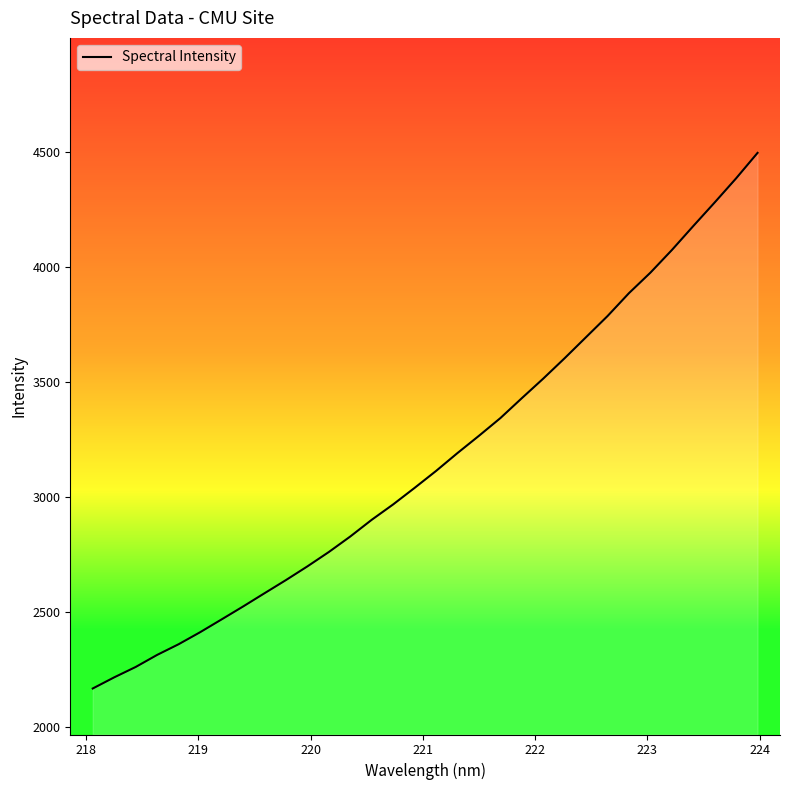

What is the greatest value displayed?

4496.1